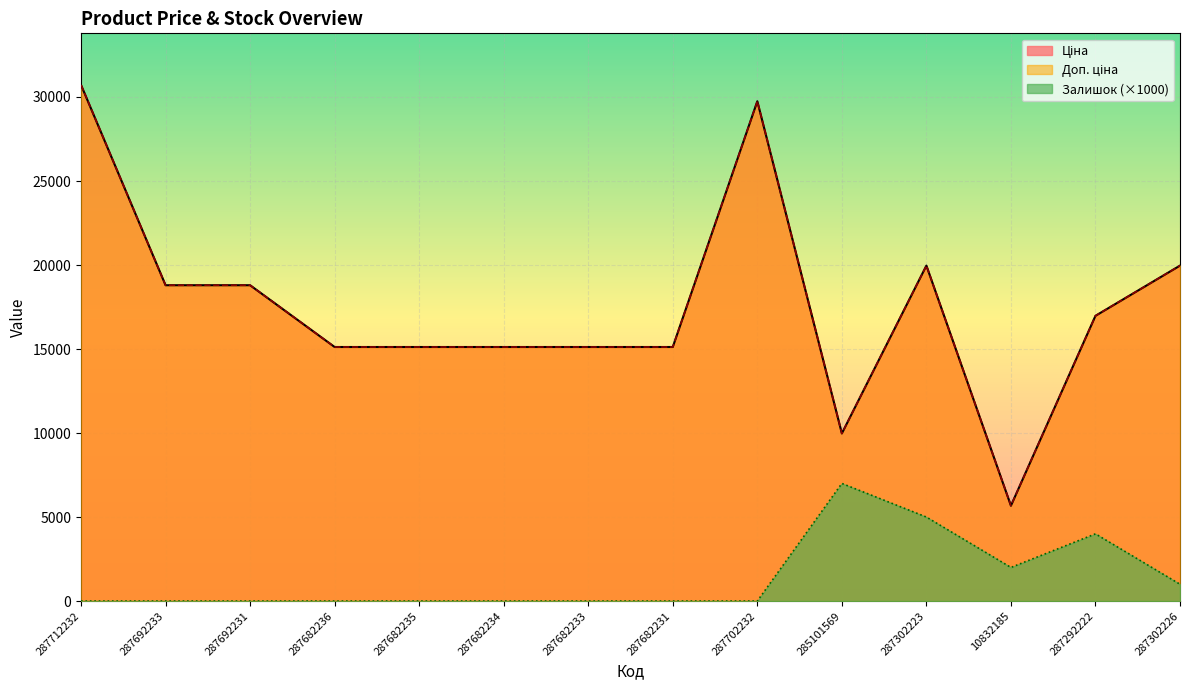

True or false: Залишок and Доп. ціна cross at least once.

False